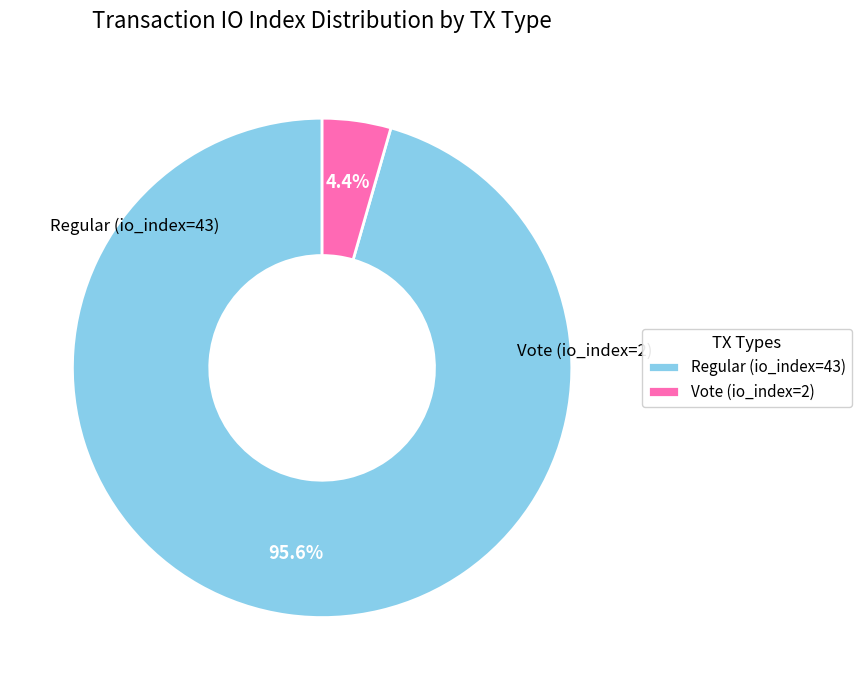

How many slices are in this pie chart?

2